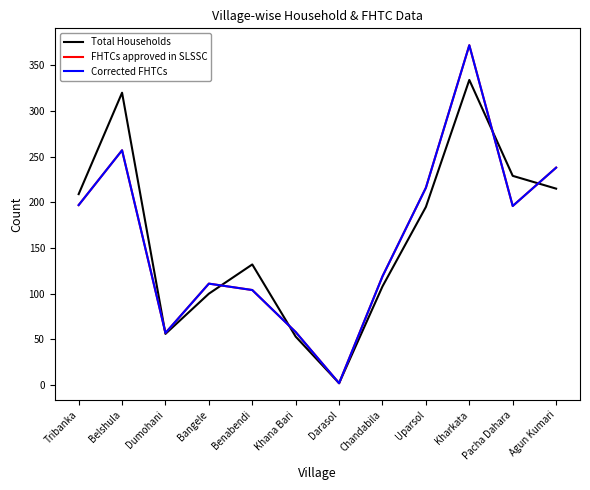

Where do FHTCs approved in SLSSC and Total Households first cross each other?

Belshula and Dumohani